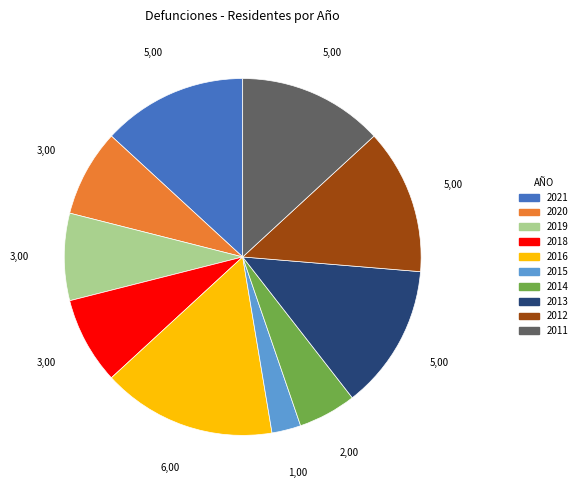

Does any single category account for the majority?

No